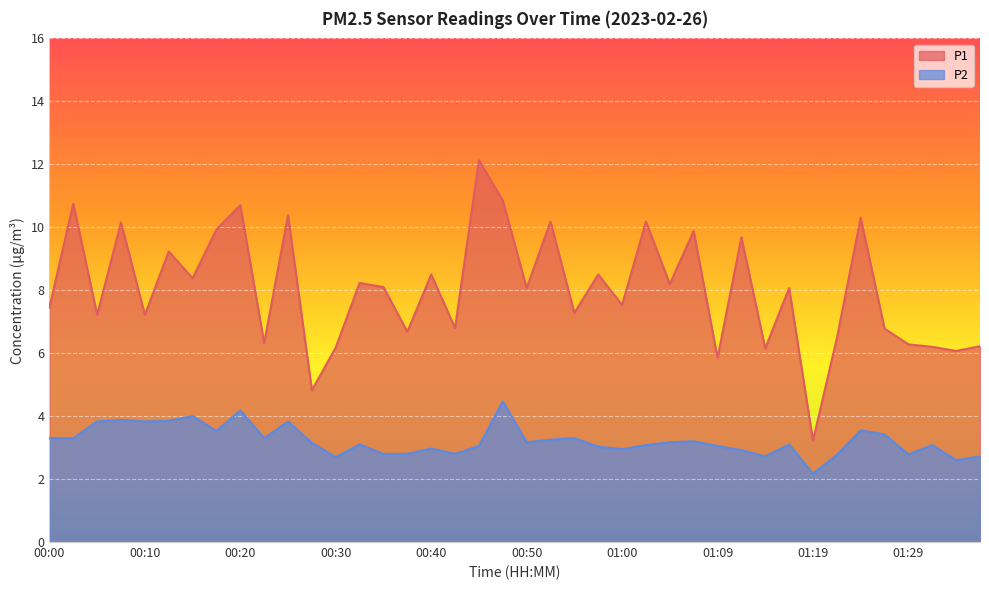

True or false: P1 and P2 intersect in this chart.

False